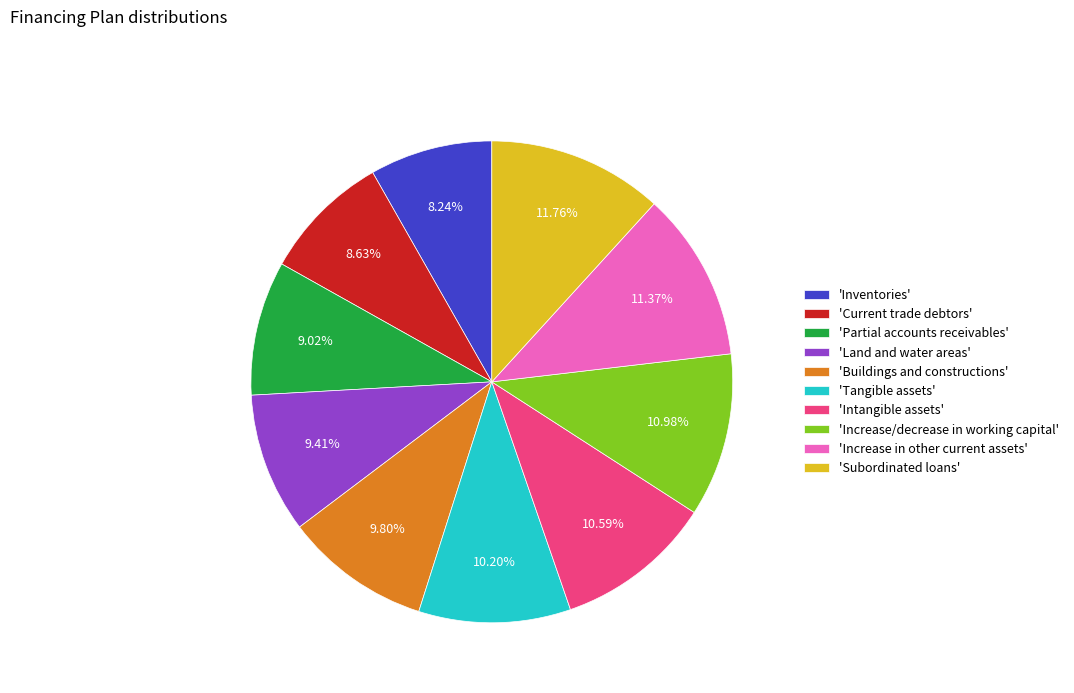

Approximately how many times larger is the value at 'Intangible assets' compared to 'Tangible assets'?

1.0